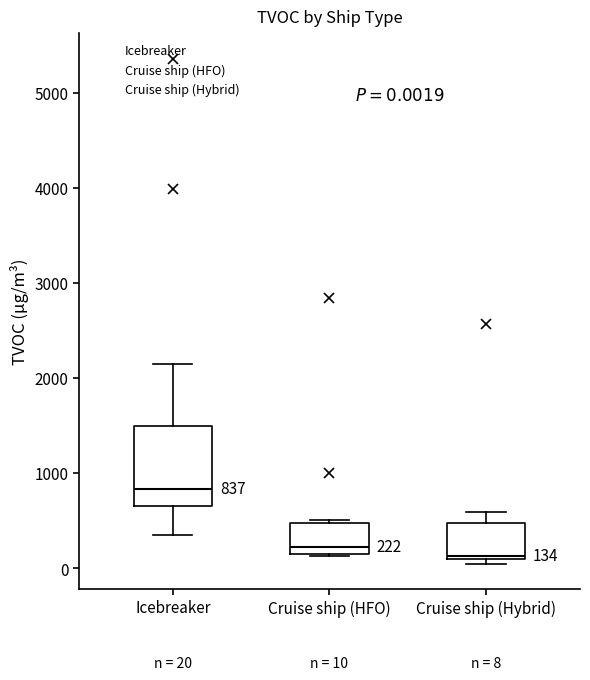

Comparing the boxes themselves (not the whiskers), which one is the tallest?

Icebreaker